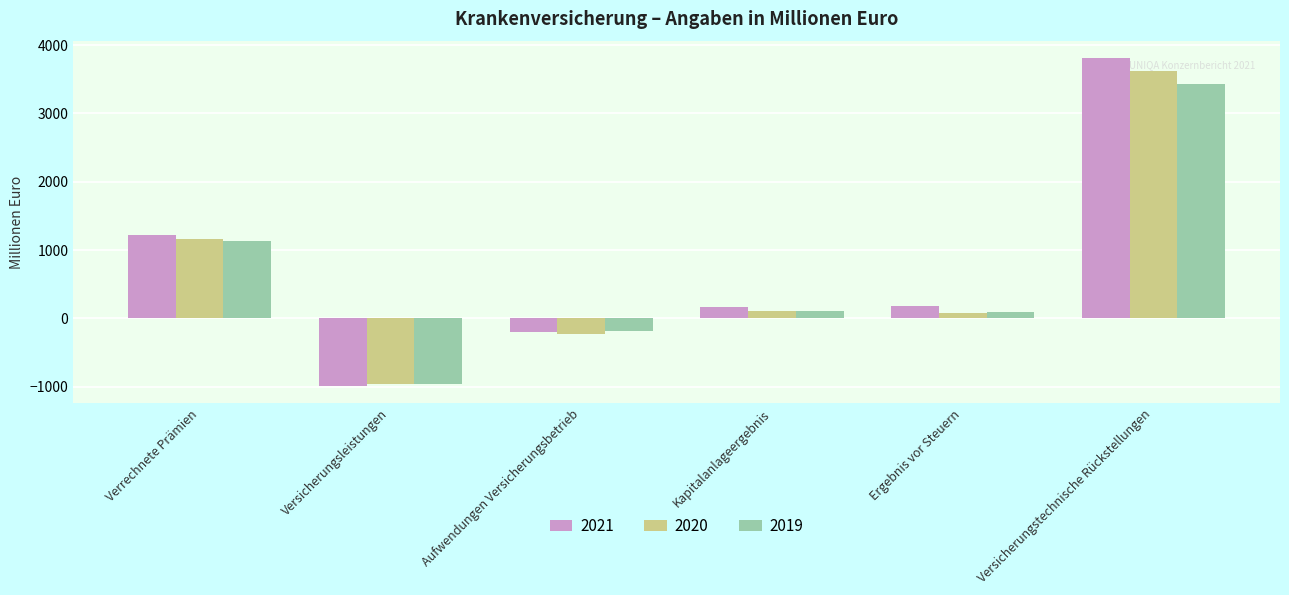

What is the label of the 5th bar from the left?

Ergebnis vor Steuern